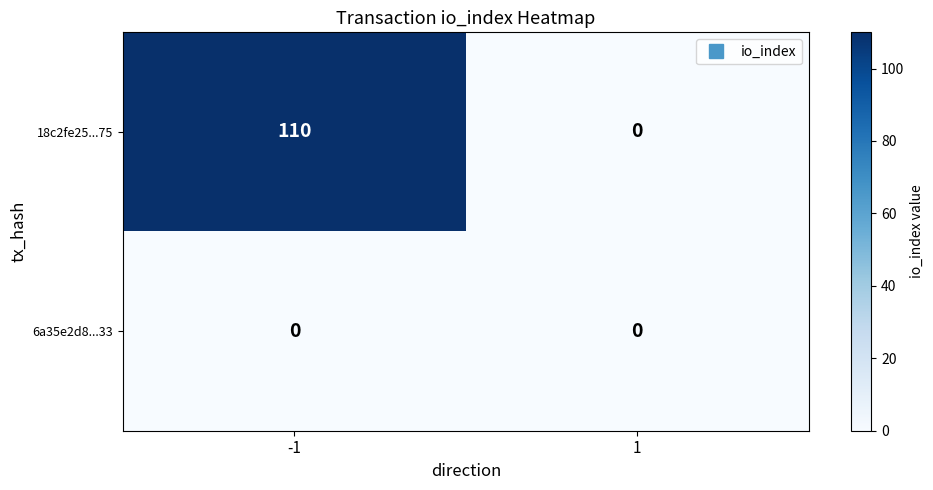

Reading left to right, transcribe all the data shown in this chart.

18c2fe25...75: -1=110	1=0
6a35e2d8...33: -1=0	1=0